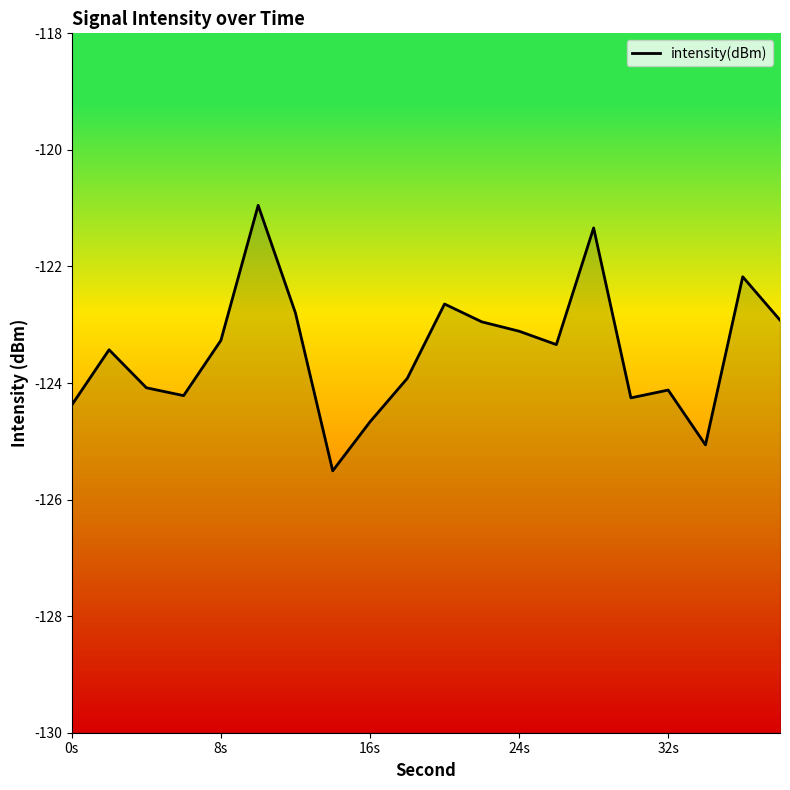

Read the value at 32s.

-124.1